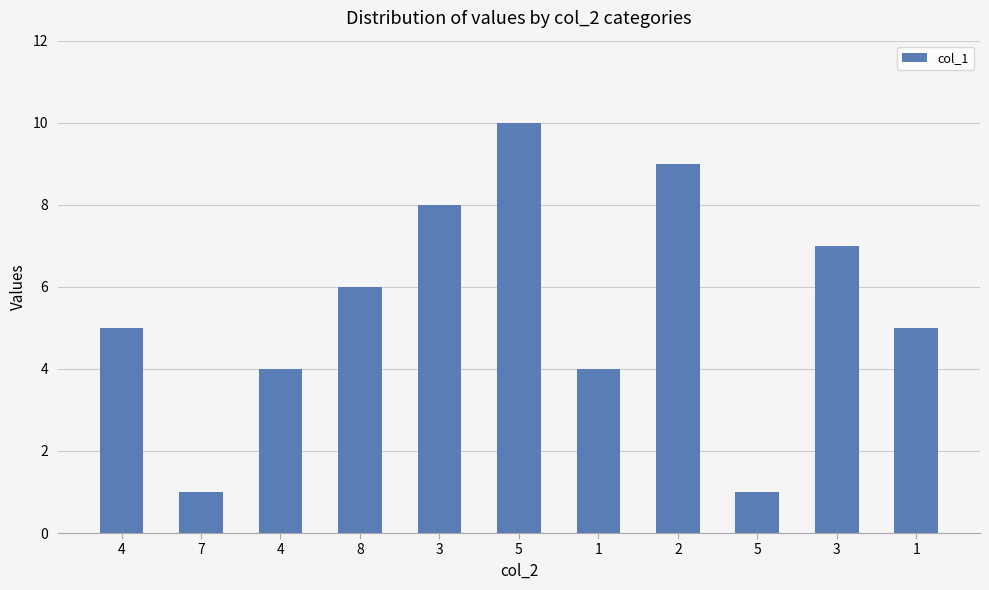

Count the values in the range 4 to 8.

7